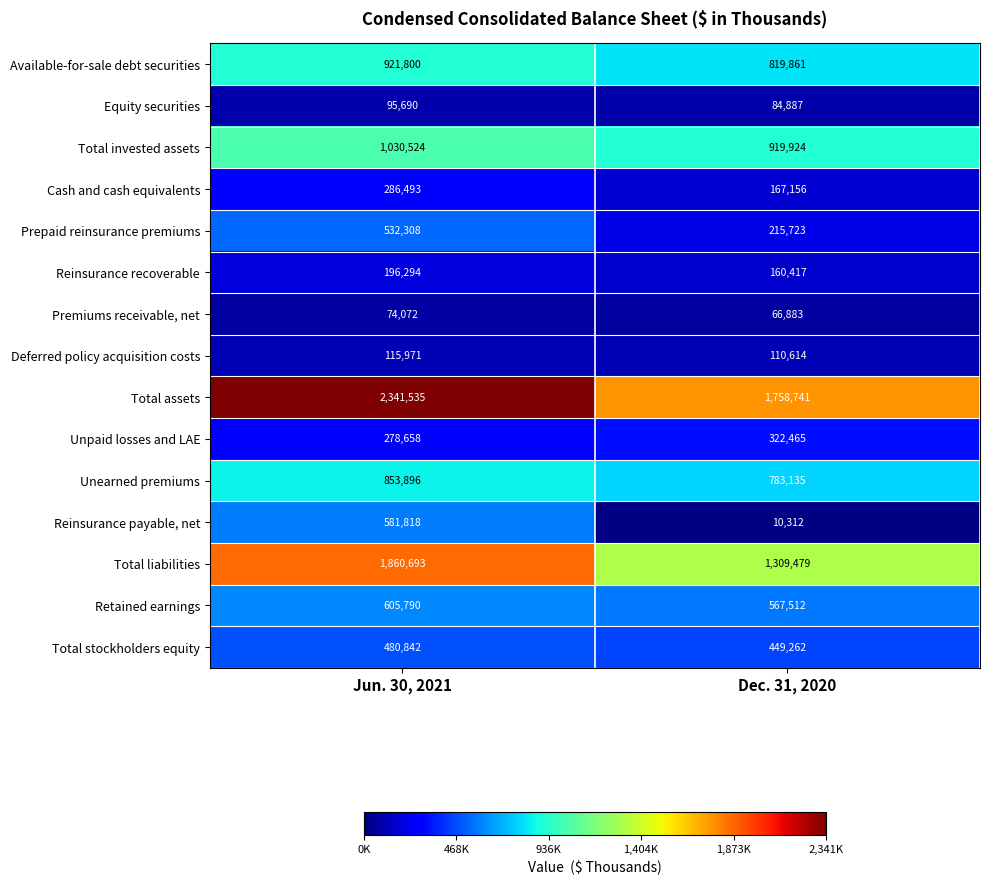

Which category has the lowest value across all series?

Dec. 31, 2020